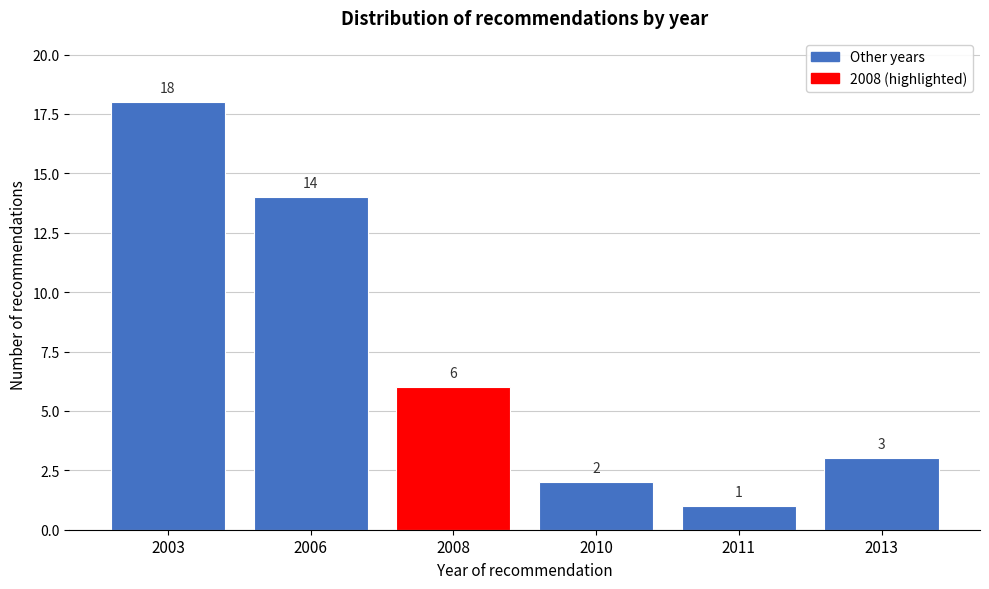

Reading left to right, list all the values displayed in this chart.

2003=18	2006=14	2008=6	2010=2	2011=1	2013=3